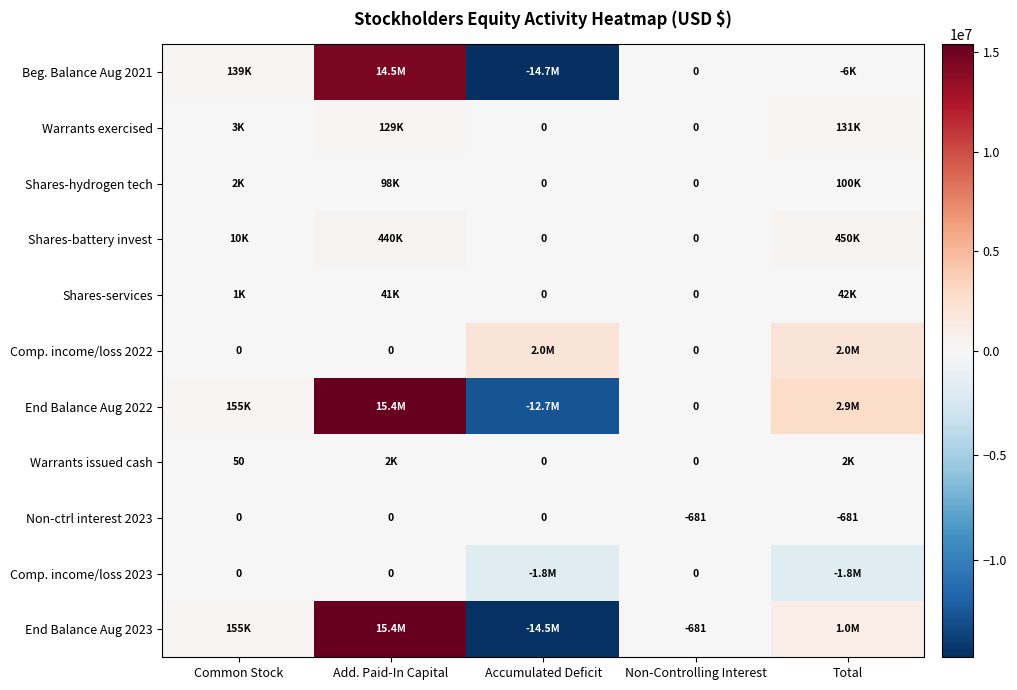

What is the total value across all series at Non-Controlling Interest?

-1362